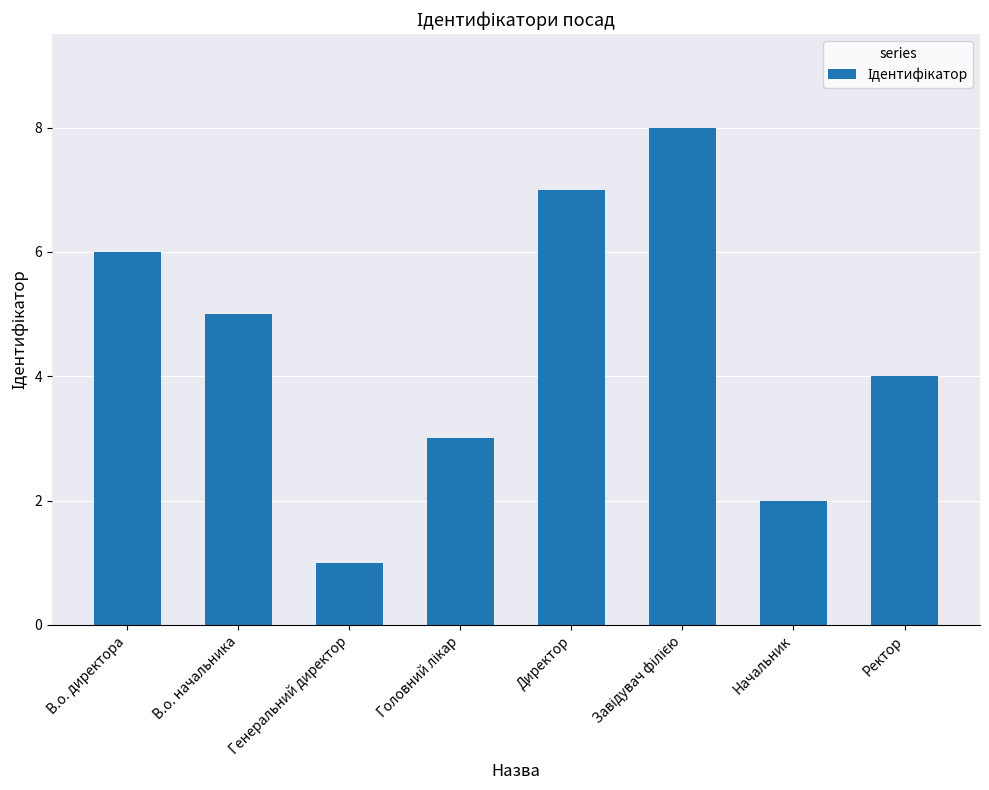

The value at Ректор is 2. True or false?

False